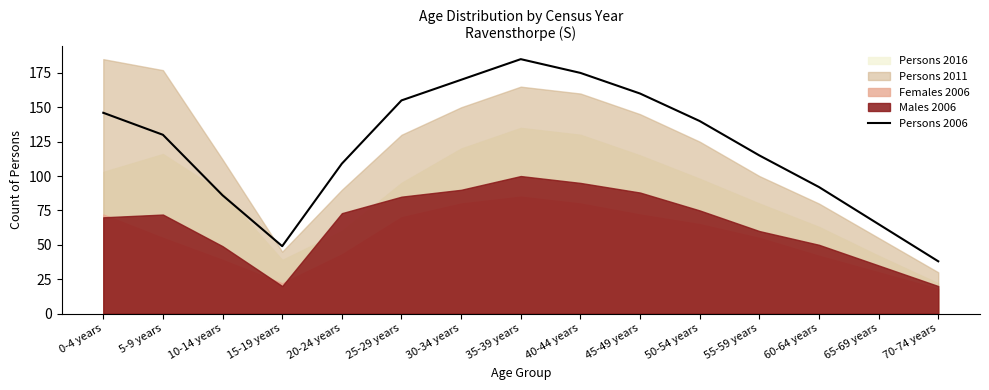

Is it true that Persons 2006 equals 191 at 55-59 years?

False